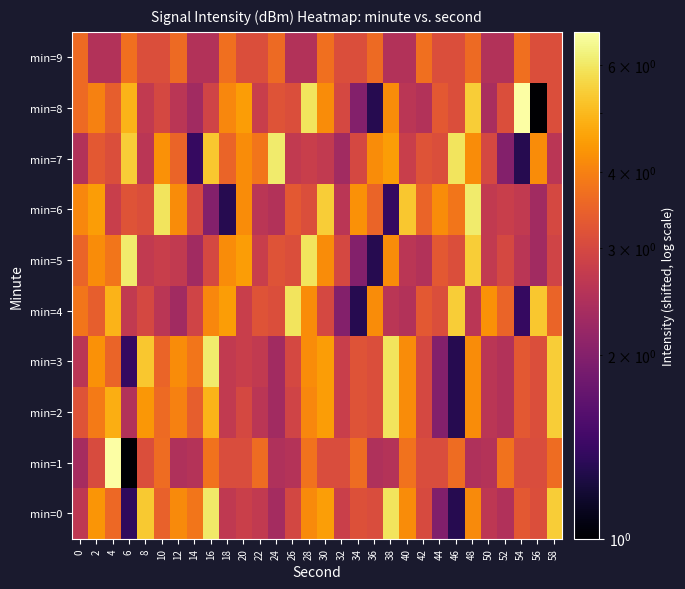

List the series in order of their peak value, highest first.

min=8, min=1, min=3, min=5, min=6, min=7, min=0, min=2, min=4, min=9